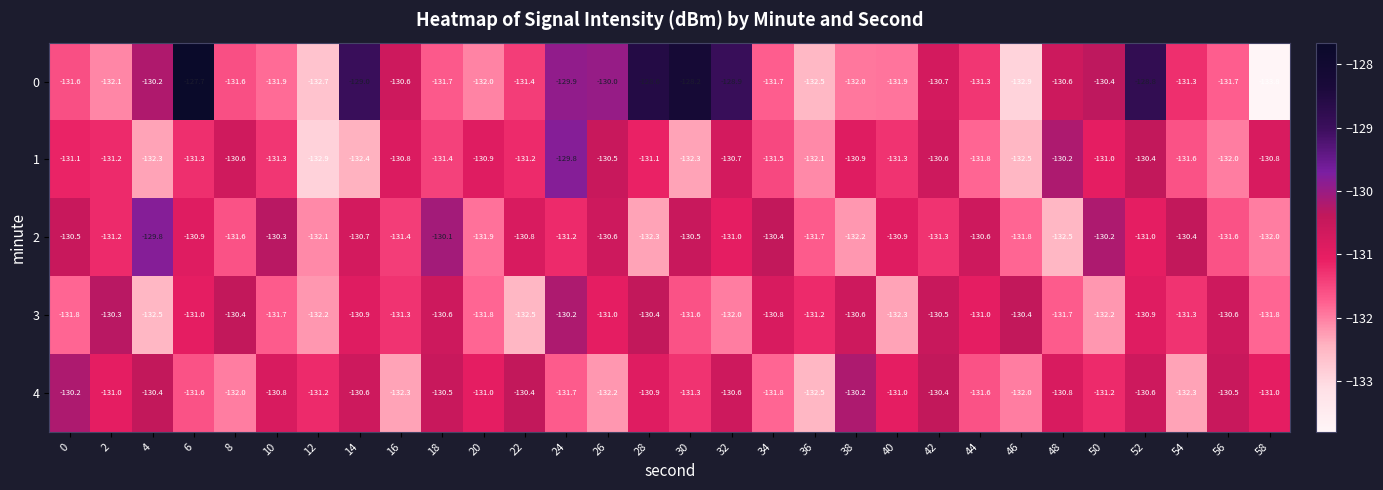

What is the approximate value of 2 at 50?

-130.2